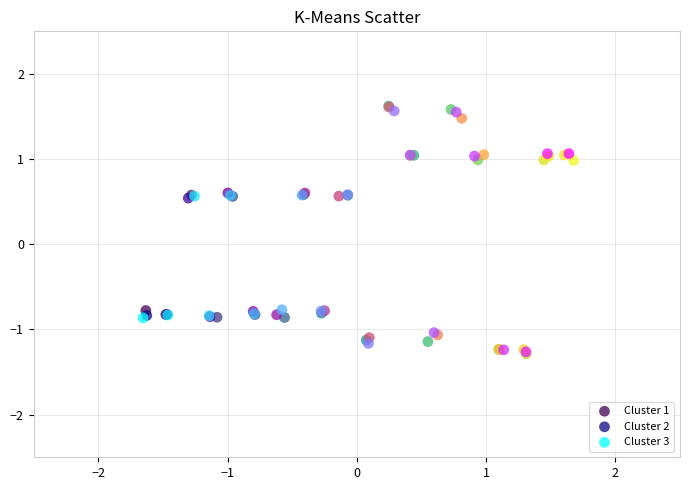

Which series has the widest spread of Y values?

Cluster 1